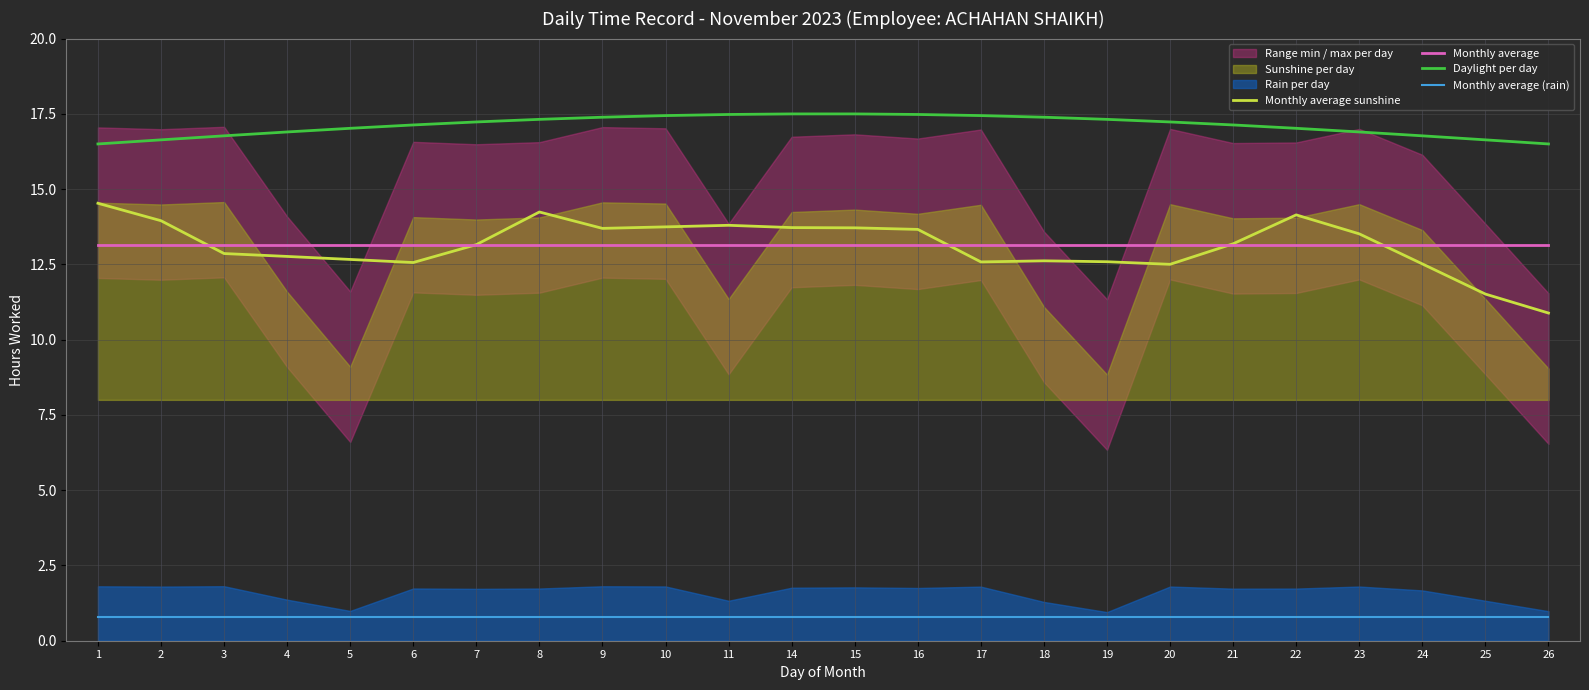

The value of Monthly average sunshine at 7 is 8.8. True or false?

False